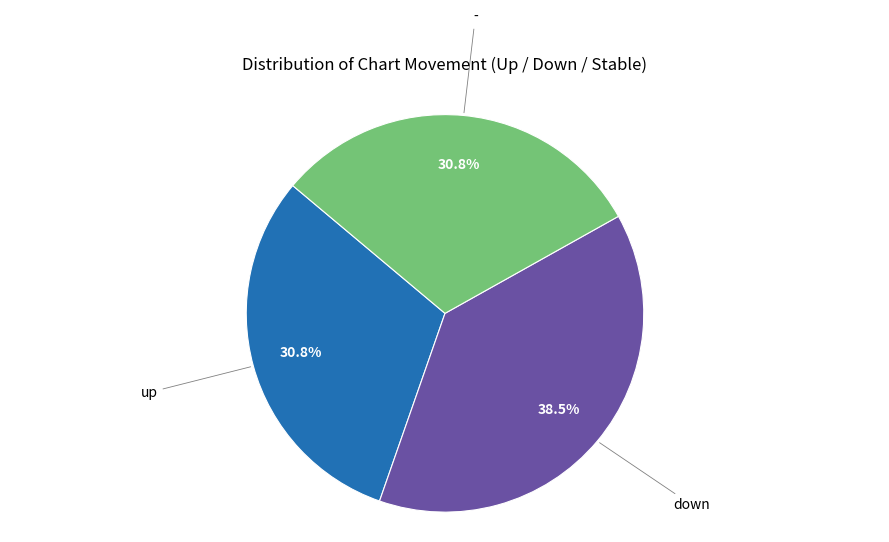

How many slices are in this pie chart?

3